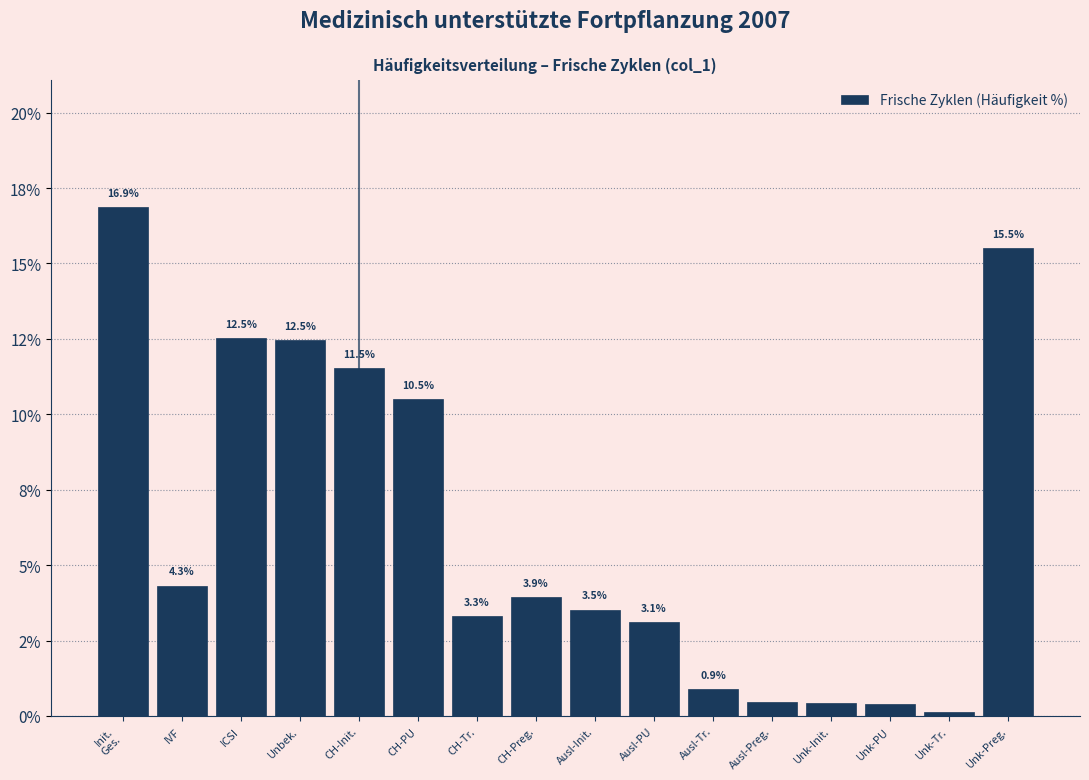

Are the bars horizontal?

No